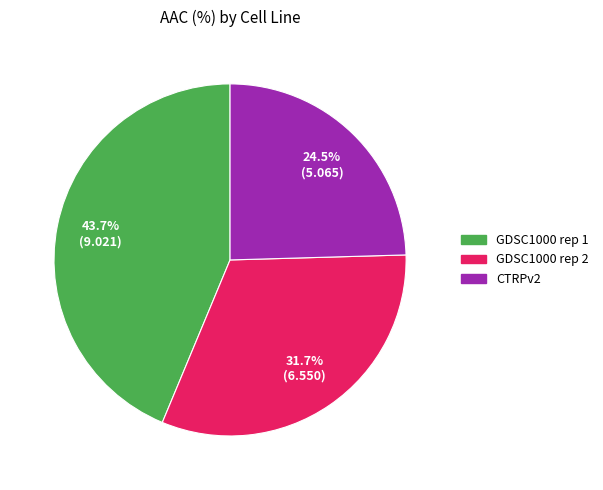

Rank the categories by value from highest to lowest.

GDSC1000 rep 1, GDSC1000 rep 2, CTRPv2